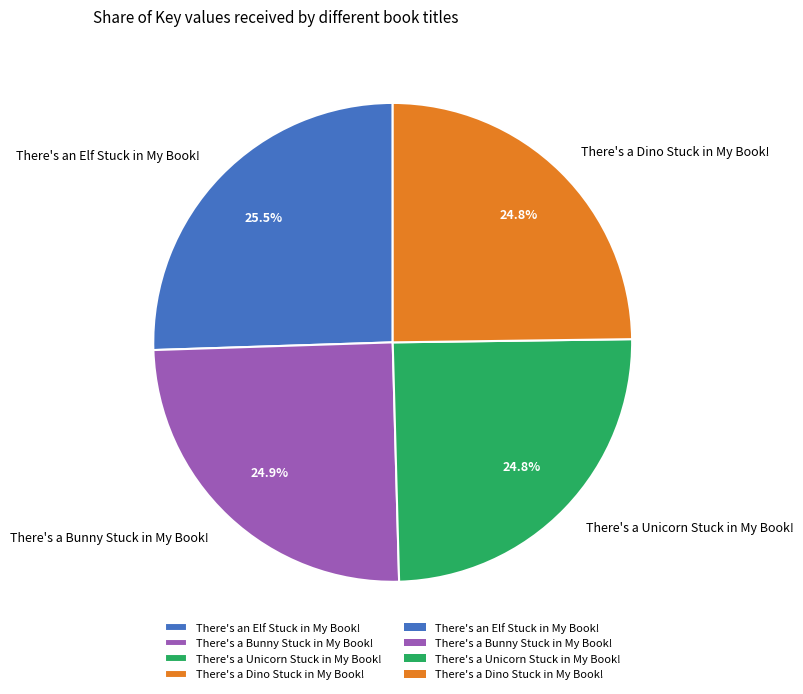

To the nearest percent, what is the average slice percentage?

25%